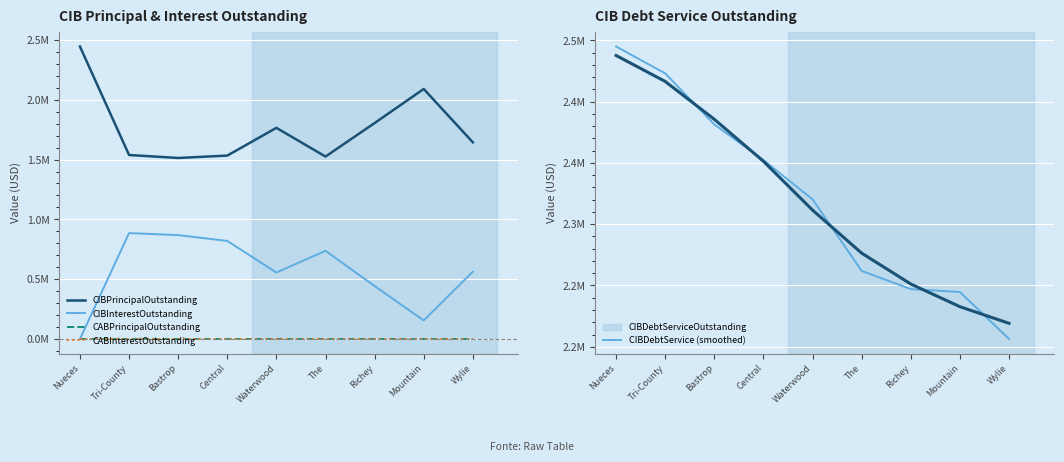

How many lines are shown in the chart?

6